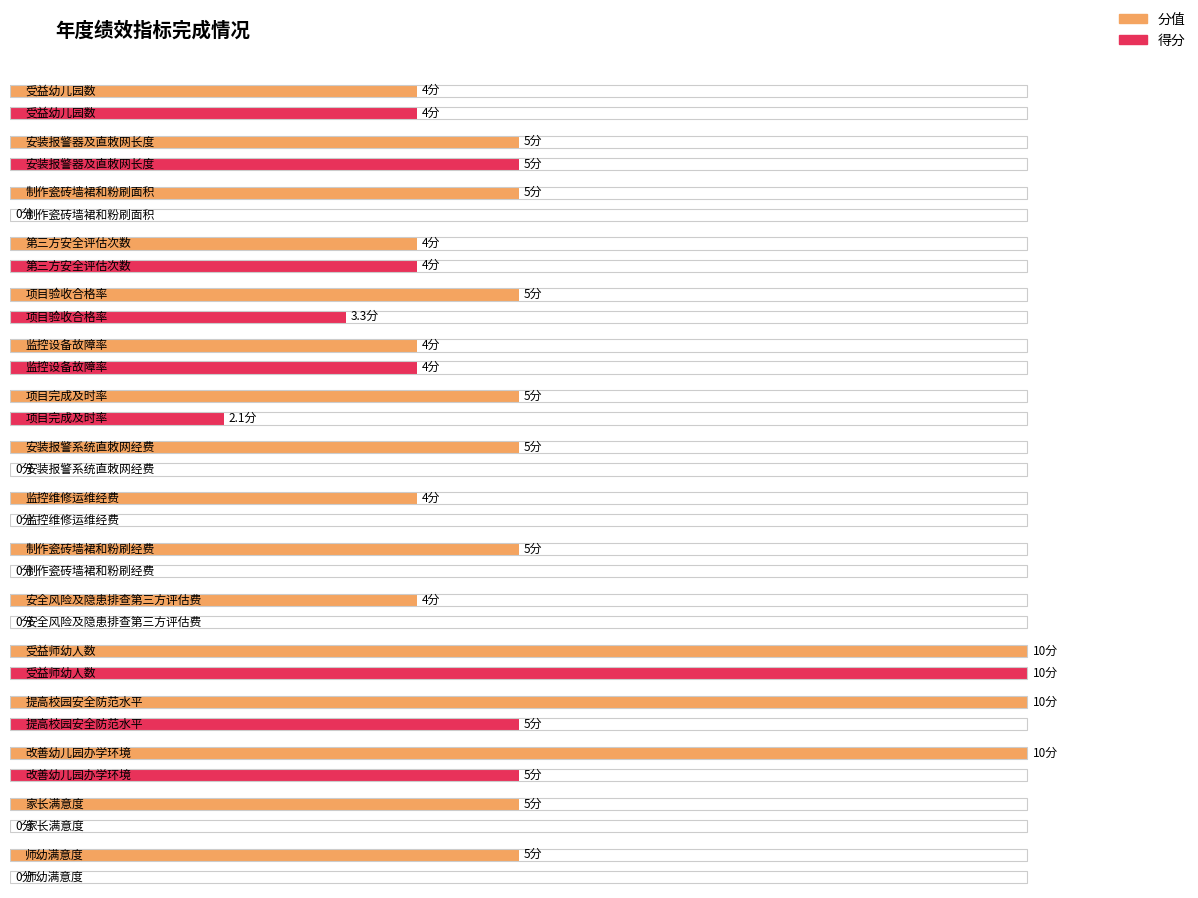

Reading right to left, list all the values displayed in this chart.

分值: 5.0	5.0	10.0	10.0	10.0	4.0	5.0	4.0	5.0	5.0	4.0	5.0	4.0	5.0	5.0	4.0
得分: 0.0	0.0	5.0	5.0	10.0	0.0	0.0	0.0	0.0	2.1	4.0	3.3	4.0	0.0	5.0	4.0